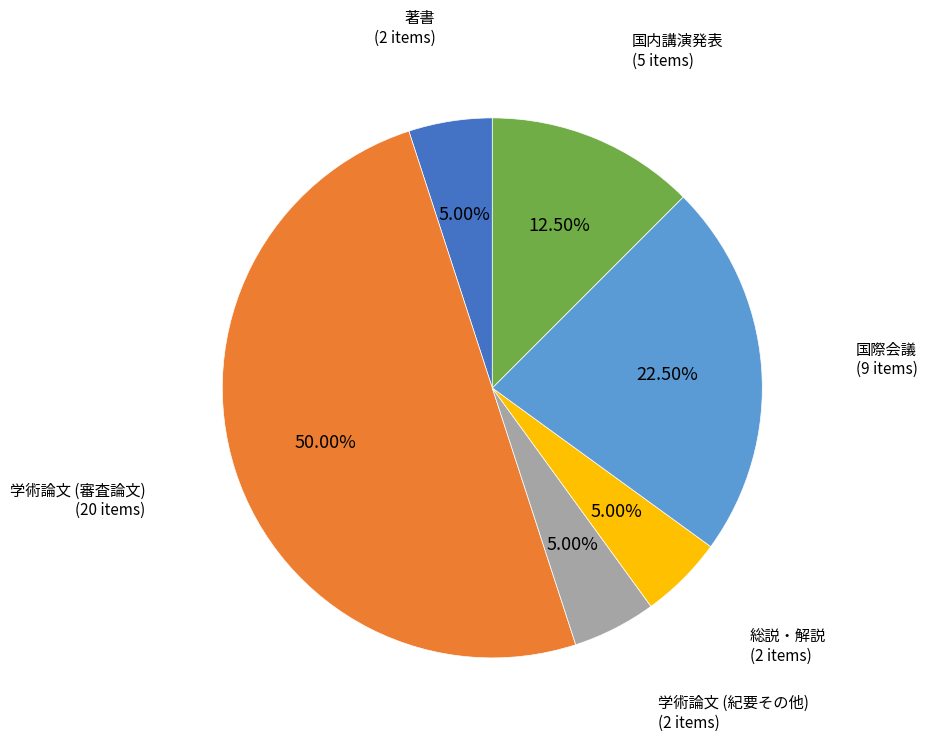

What percentage do 国際会議 and 著書 together represent?

27.5%